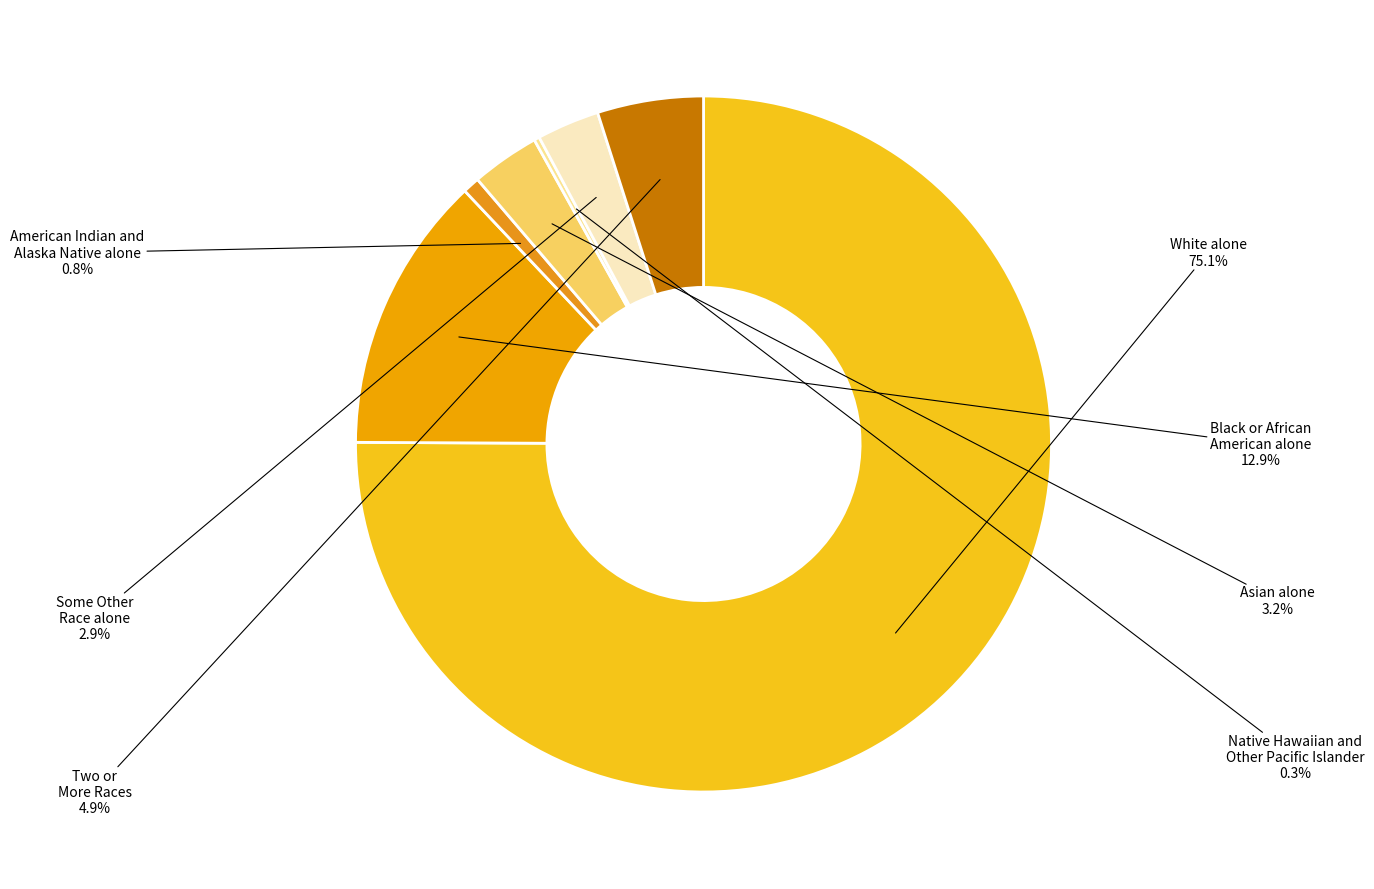

Is there a majority slice in this chart?

Yes